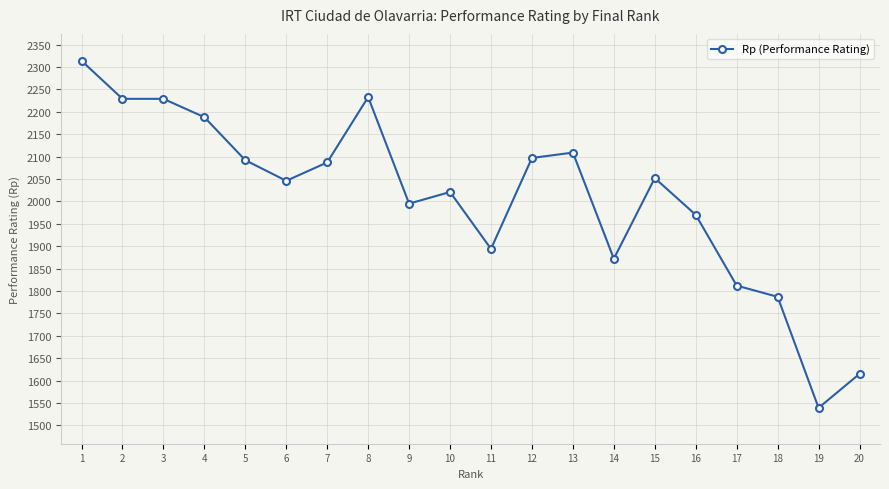

Between 15 and 9, which is larger?

15